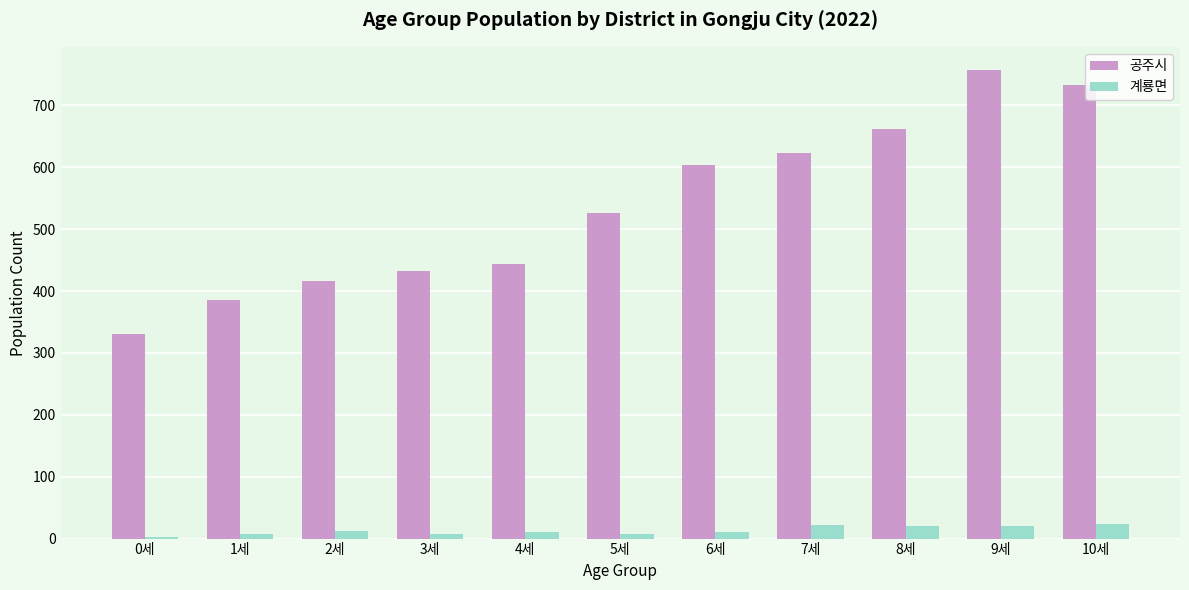

What is the average value of the 공주시 series?

538